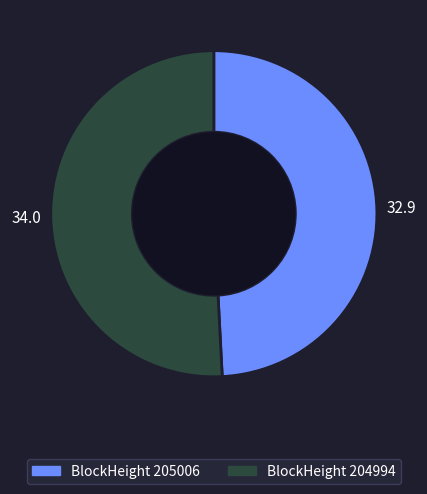

Does any single category account for the majority?

Yes